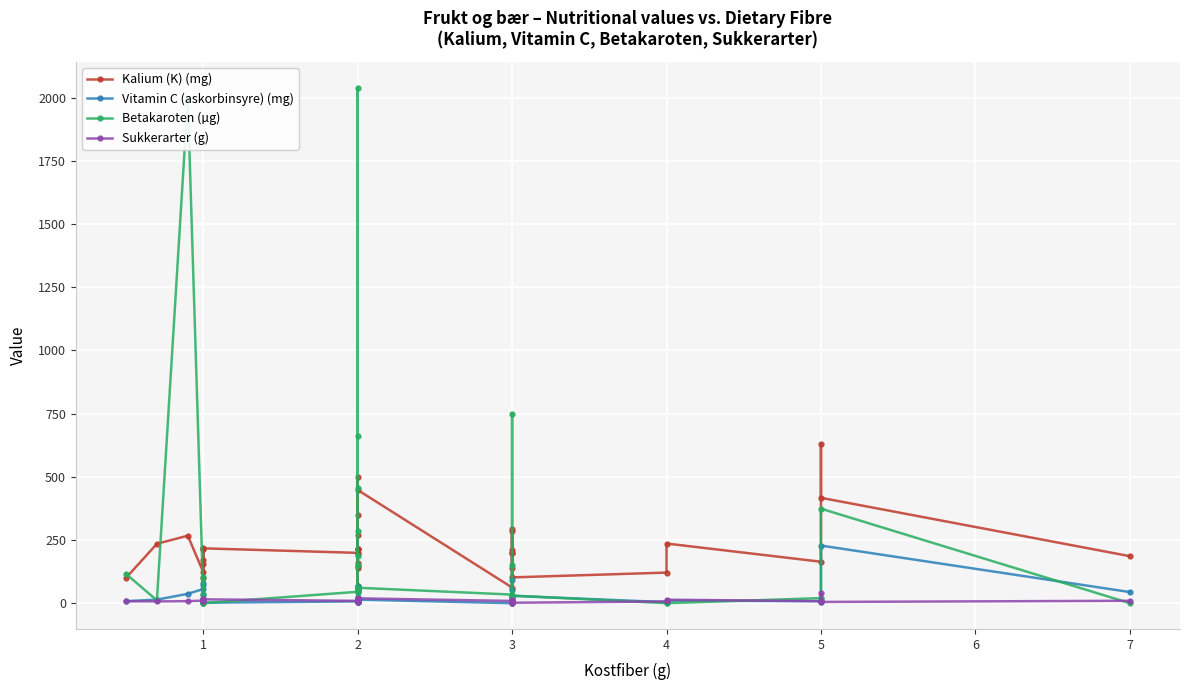

How many intersections are there between Kalium (K) (mg) and Betakaroten (µg)?

11